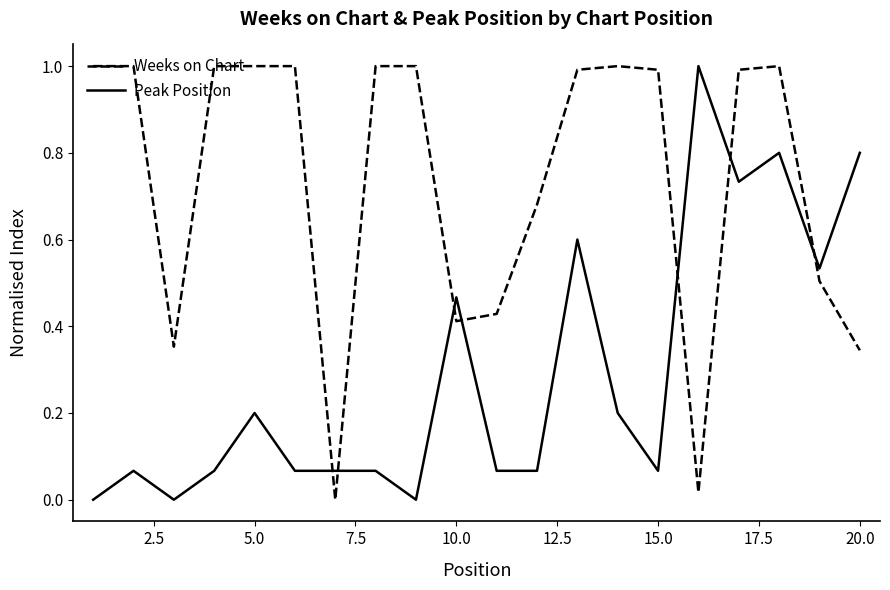

True or false: Weeks on Chart and Peak Position intersect in this chart.

True